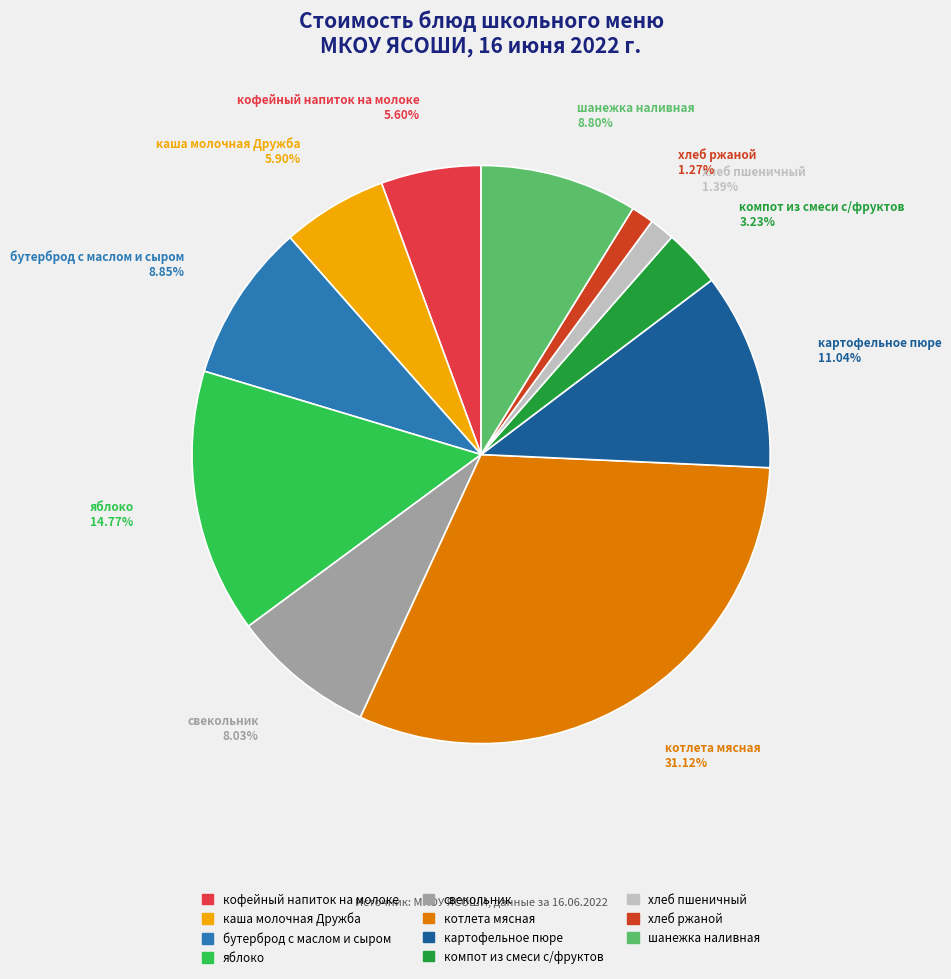

Approximately how many times larger is the value at каша молочная Дружба compared to шанежка наливная?

0.7